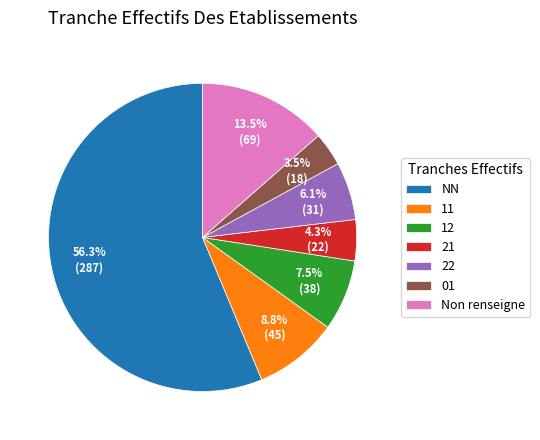

To the nearest percent, what is the difference between the 22 and 01 slice percentages?

3%